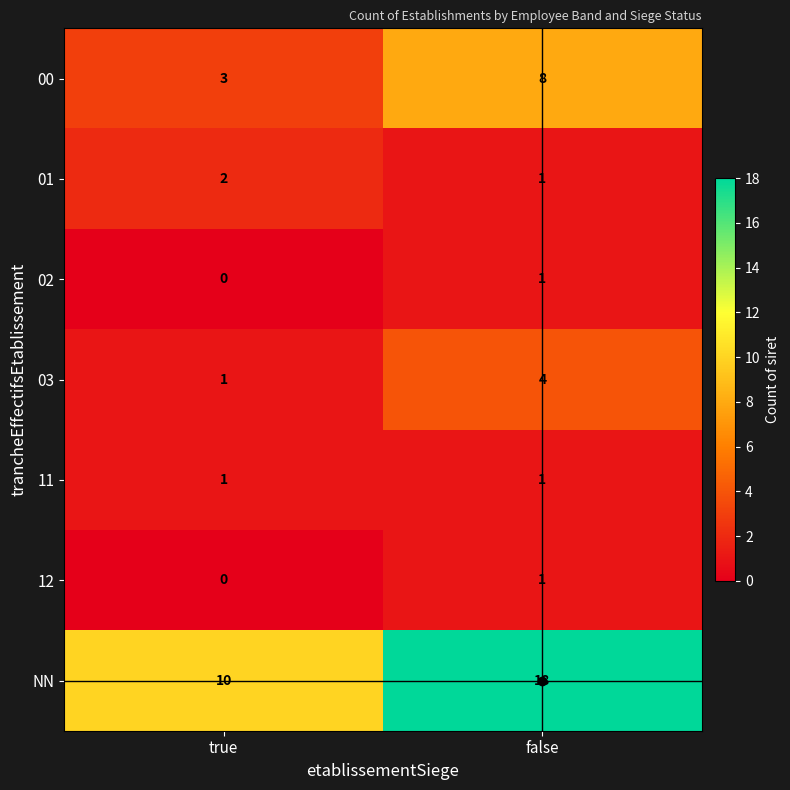

What is the difference between the 00 values at true and false?

5